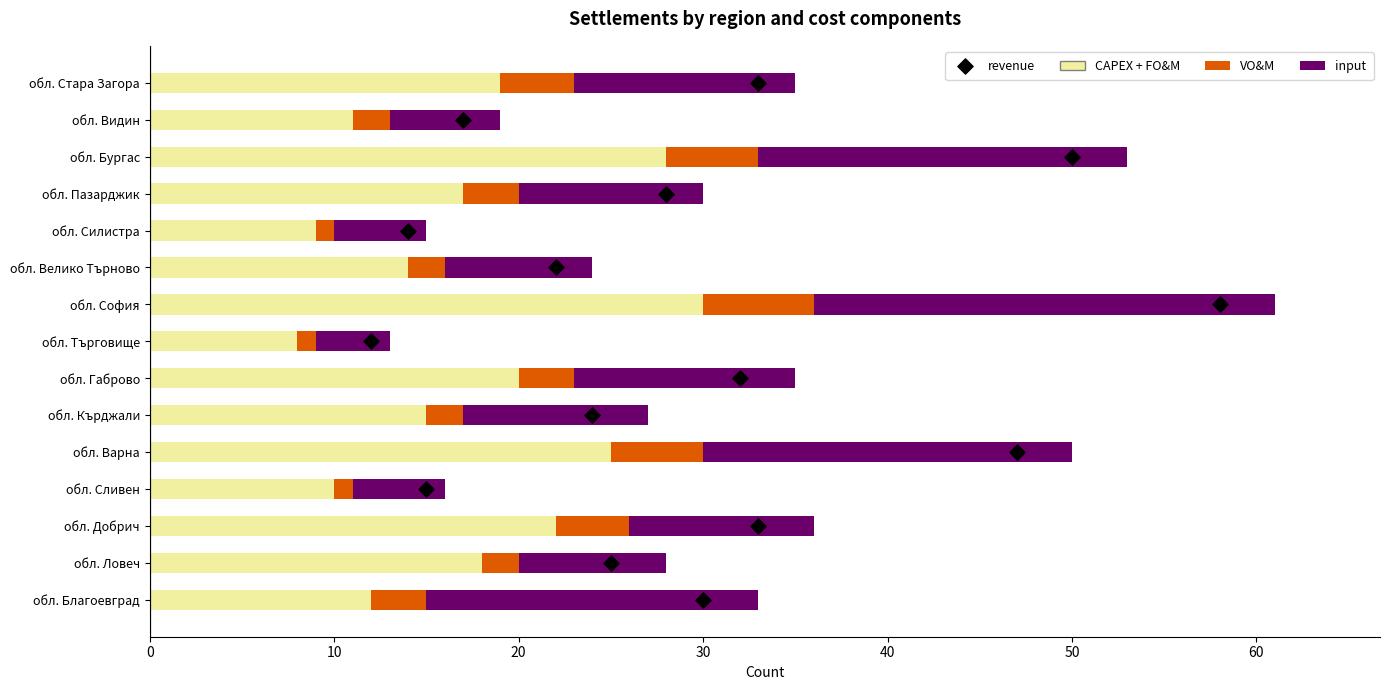

What is the total value across all series at 20?

38